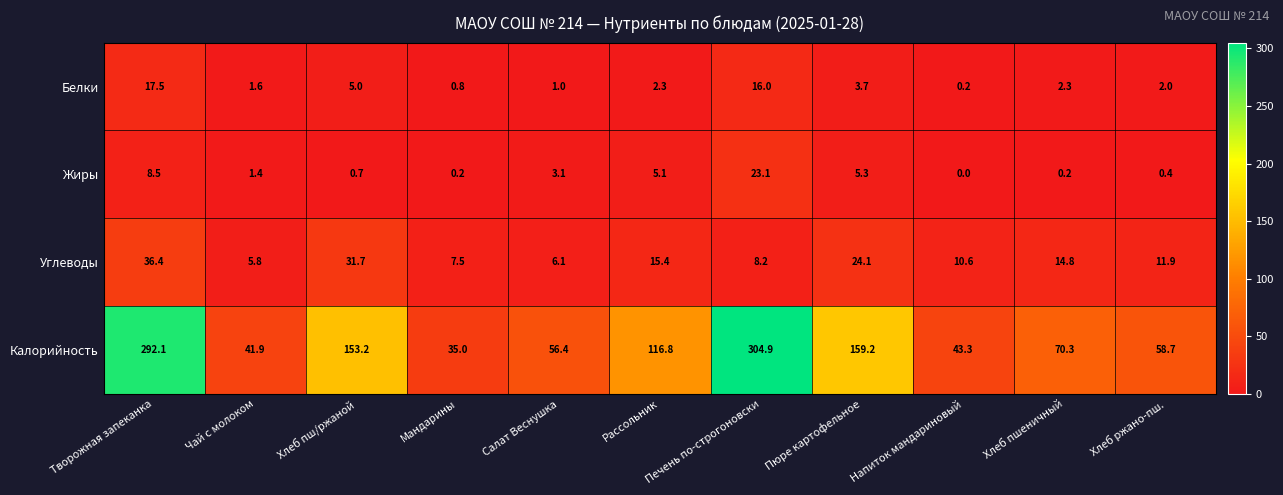

Is the value of Жиры at Пюре картофельное greater than the value of Калорийность at Пюре картофельное?

No